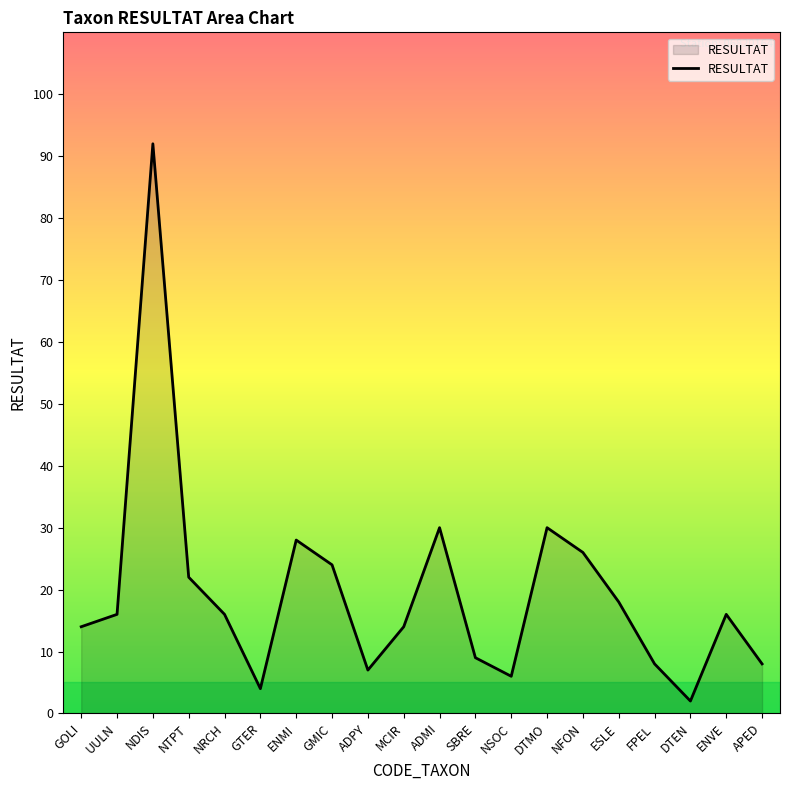

What is the ratio of the value at UULN to the value at FPEL?

2.0